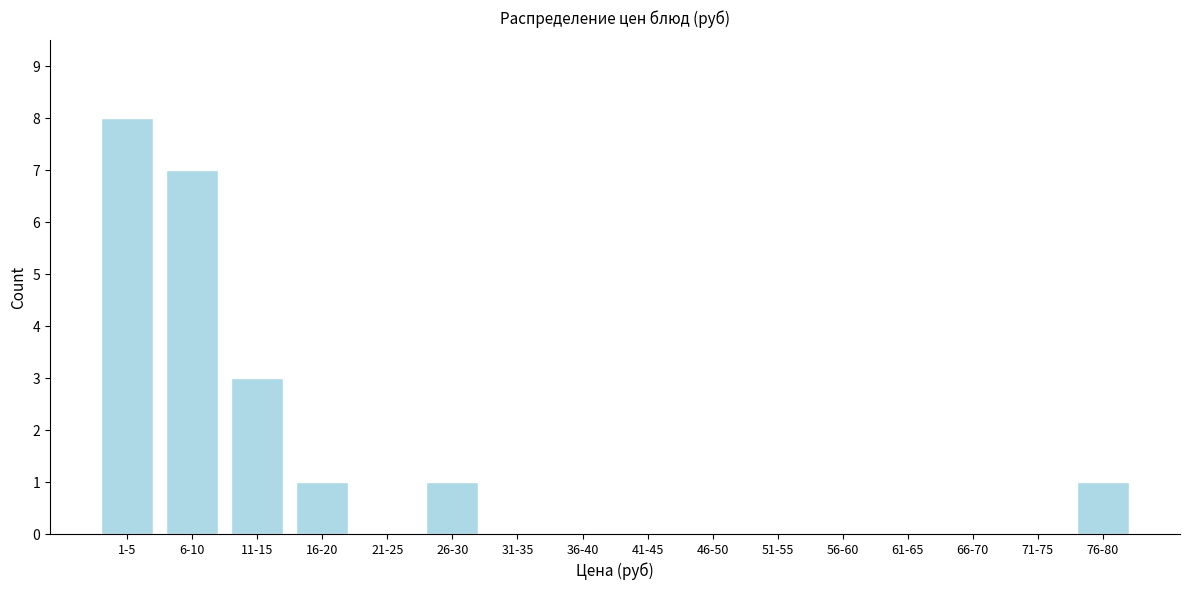

Reading left to right, transcribe all the data shown in this chart.

1-5=8	6-10=7	11-15=3	16-20=1	21-25=0	26-30=1	31-35=0	36-40=0	41-45=0	46-50=0	51-55=0	56-60=0	61-65=0	66-70=0	71-75=0	76-80=1